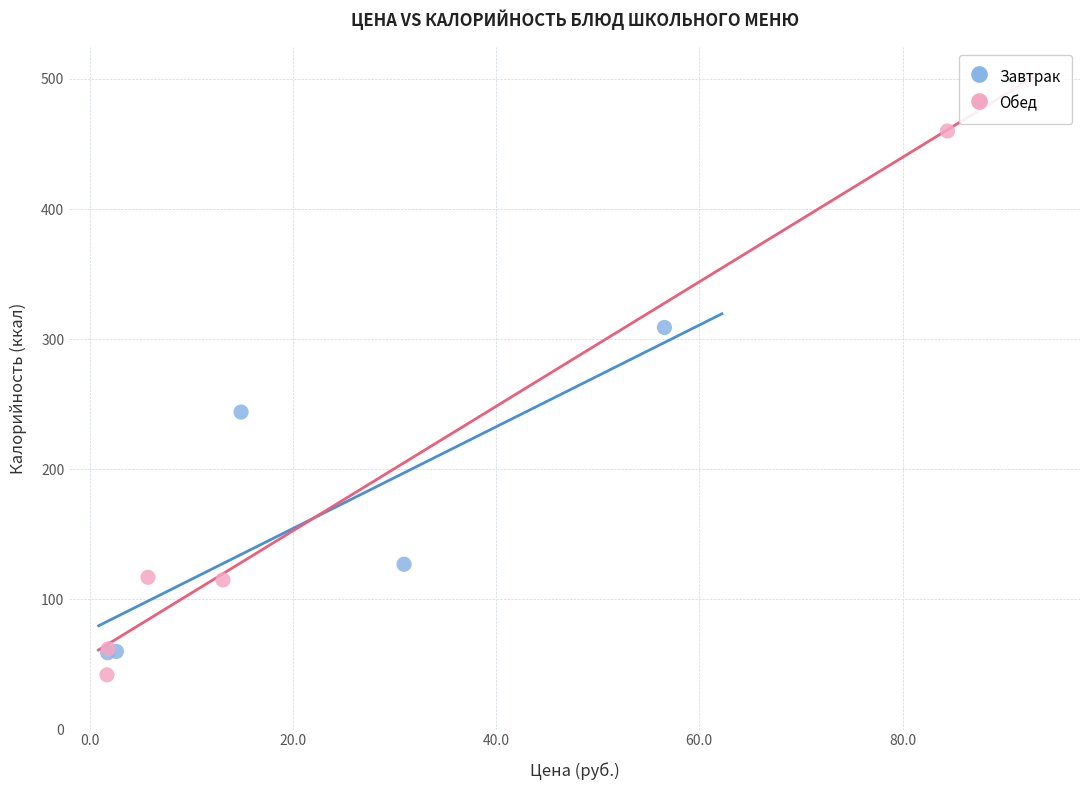

Which series reaches the maximum Y coordinate?

Обед